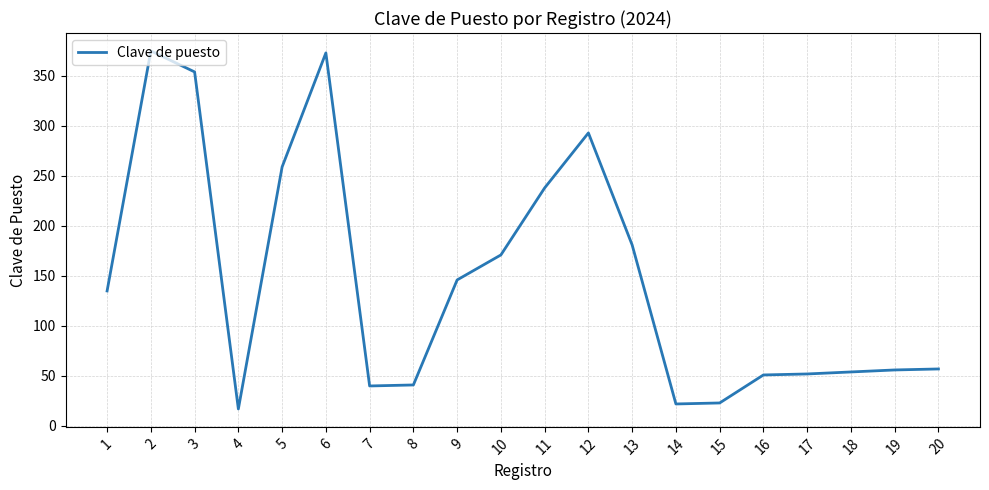

What is the difference between the values at 3 and 12?

61